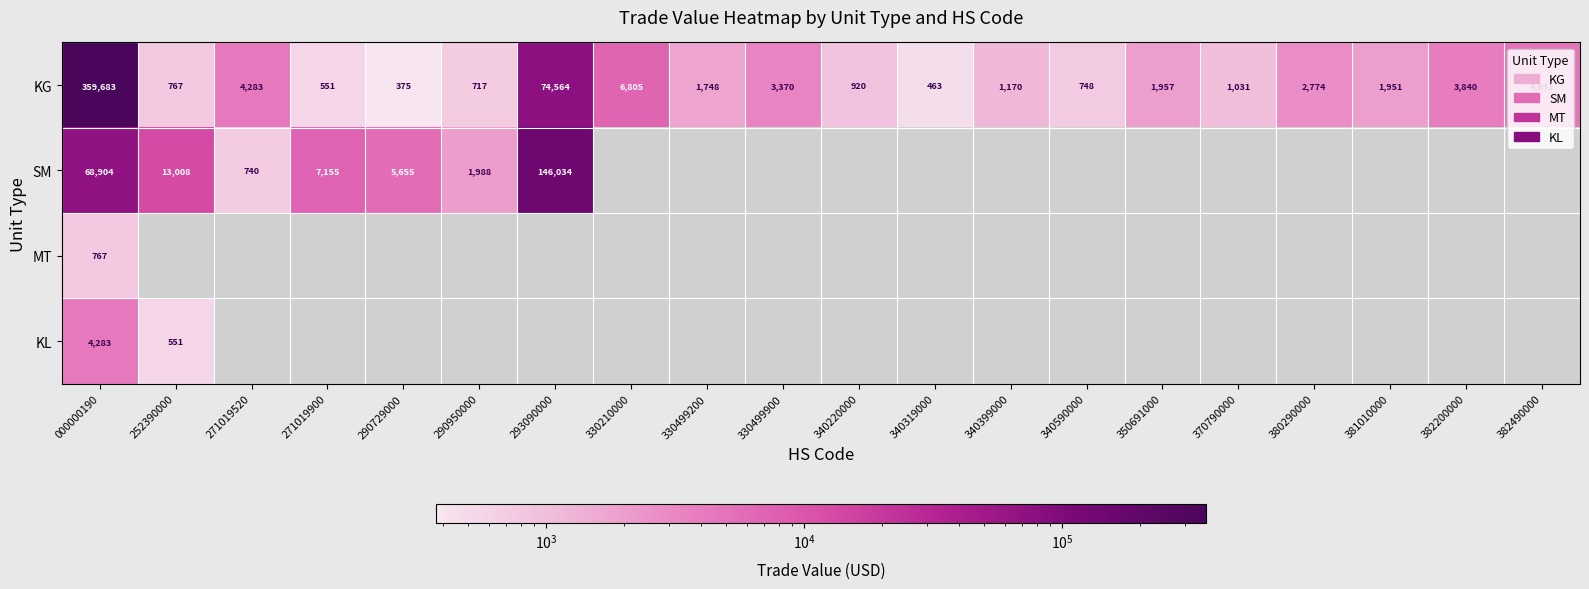

Where does the KG series first go above 1951?

000000190